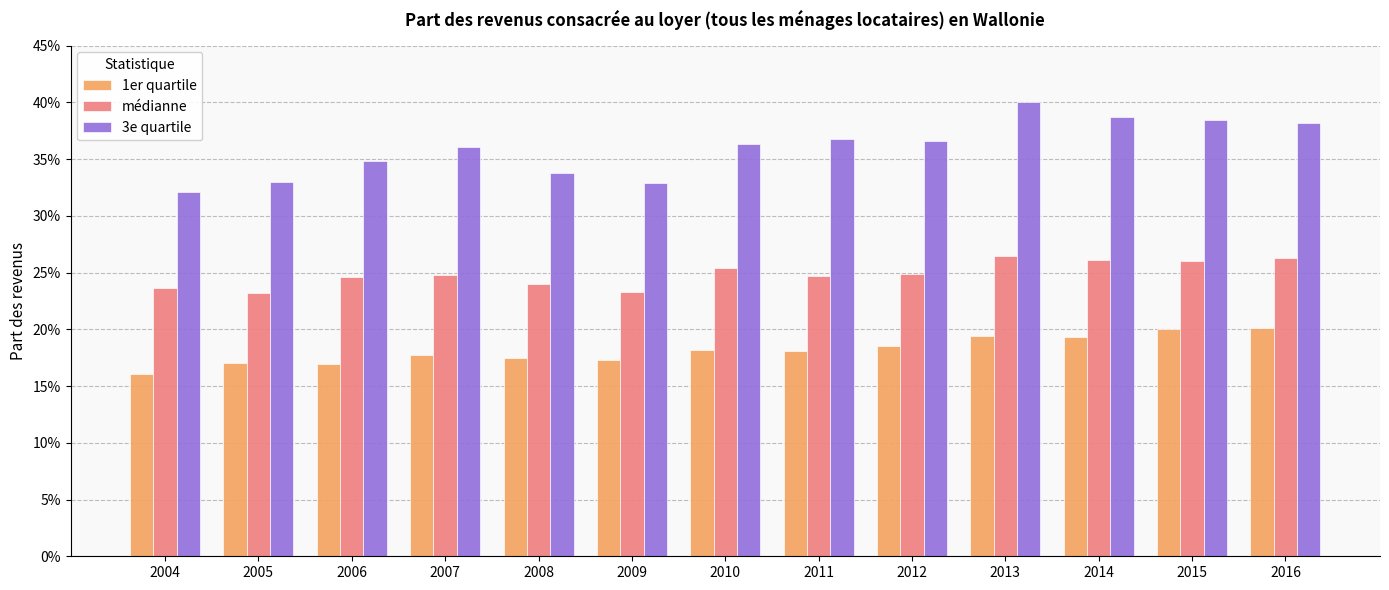

What are all the series names shown in the legend?

1er quartile, médianne, 3e quartile